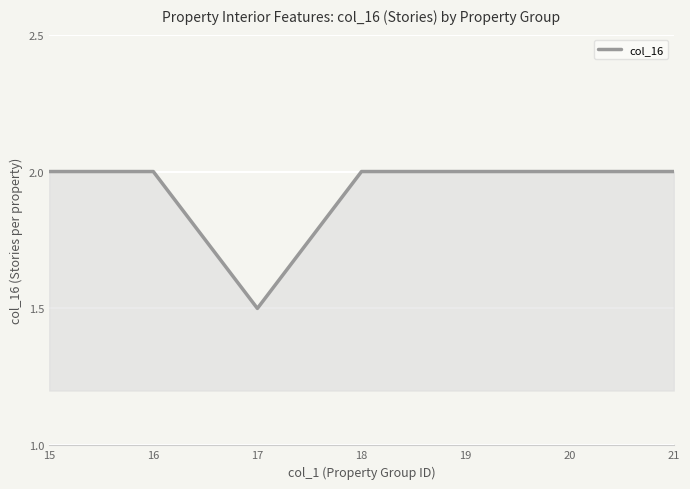

Where is the first local minimum?

17